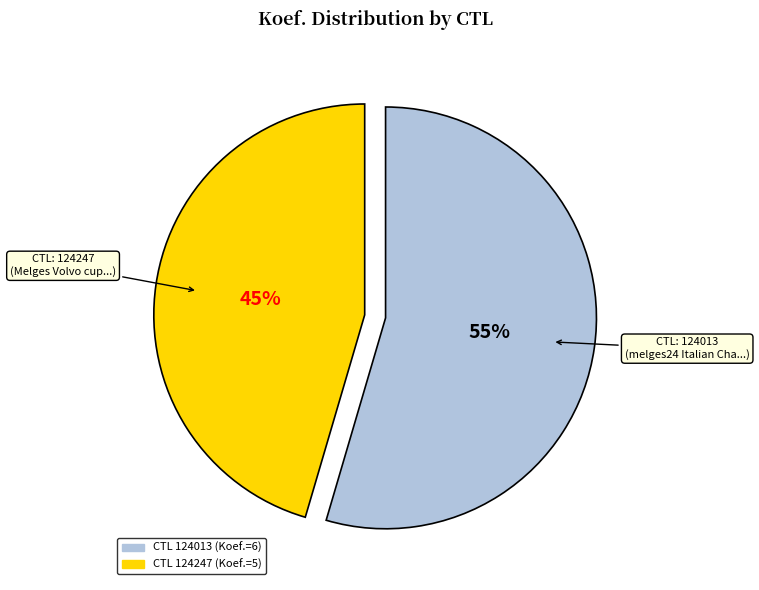

How many segments does this pie chart have?

2